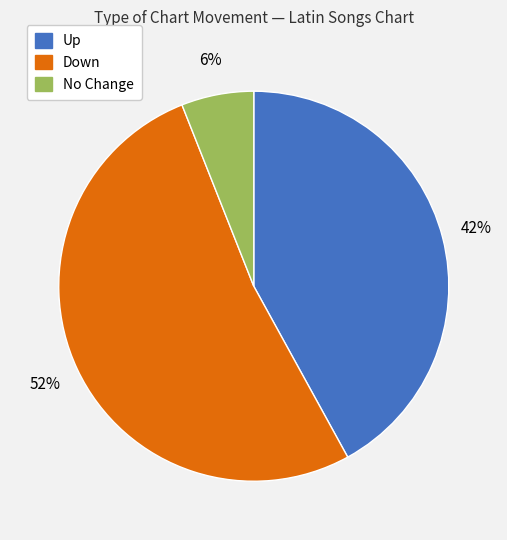

Is there any slice that represents more than half of the pie?

Yes